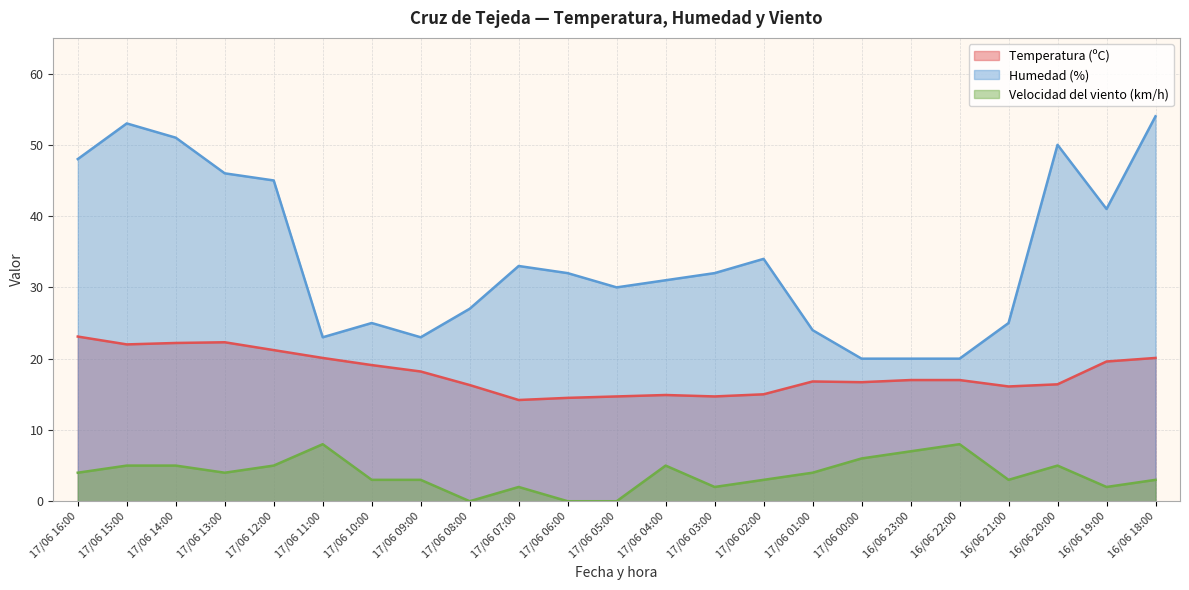

What is the greatest value displayed?

54.0